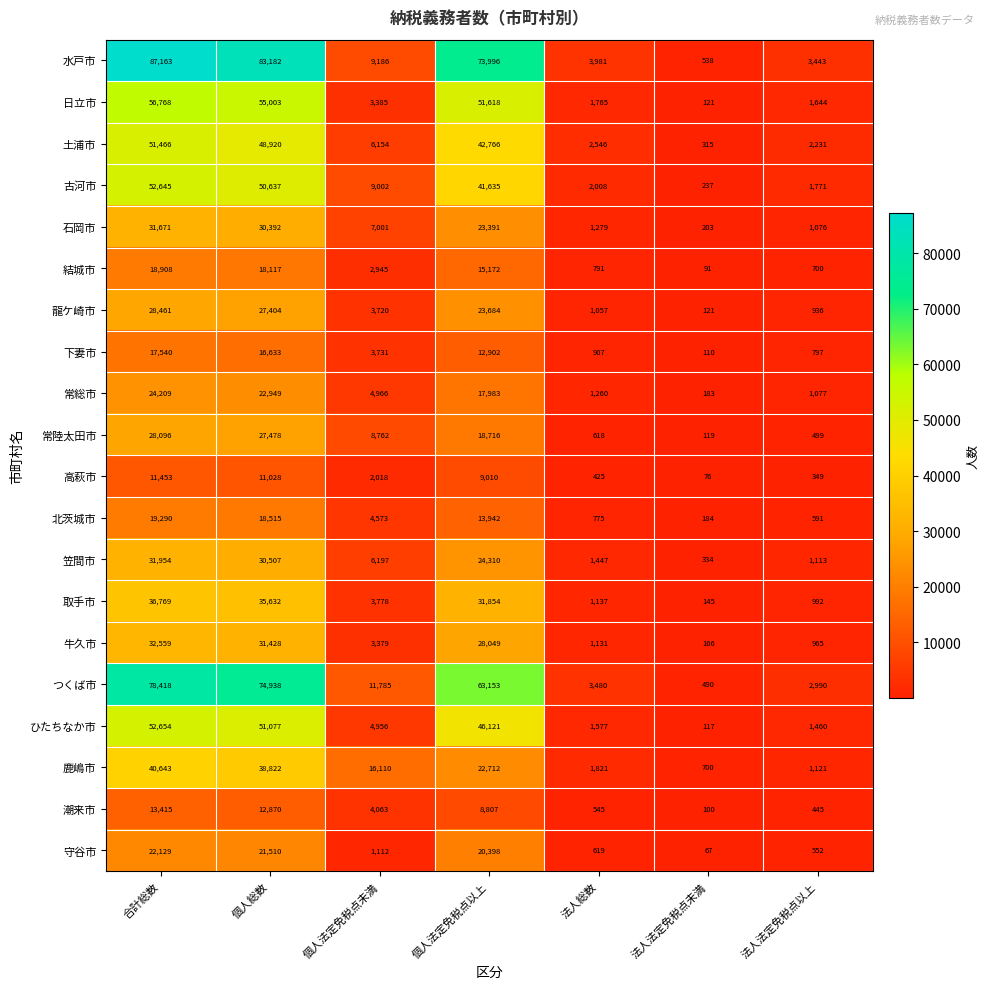

Which category has the highest value in the 守谷市 series?

合計総数